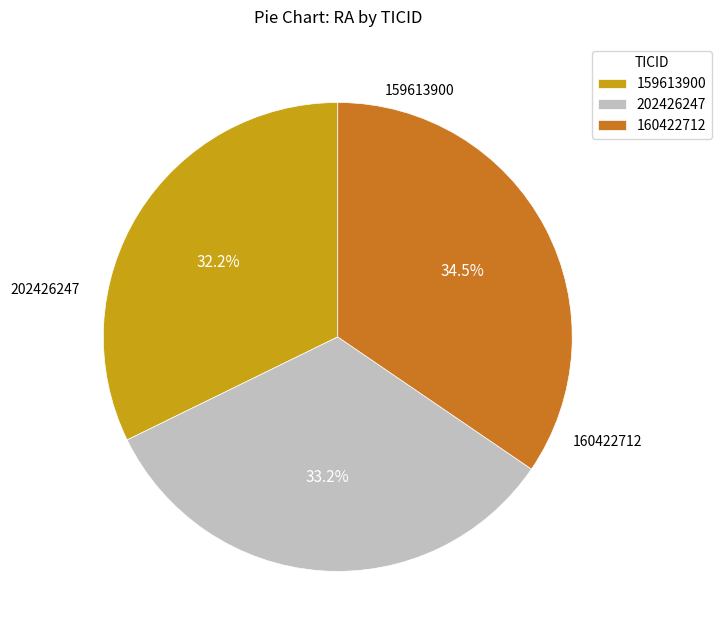

Does any single category account for the majority?

No